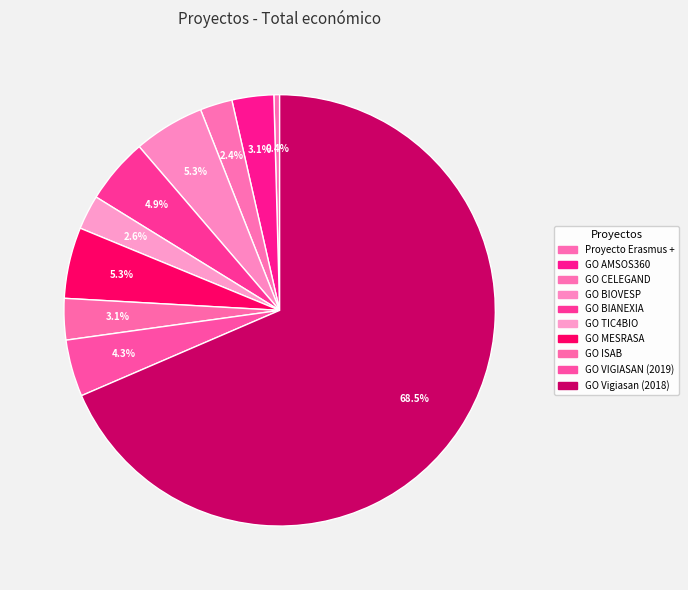

To the nearest percent, what is the difference between the largest and smallest slice percentages?

68%